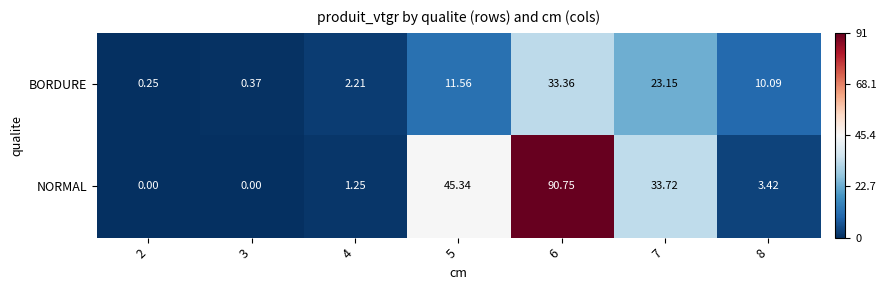

Which series changed the most between 2 and 3?

BORDURE